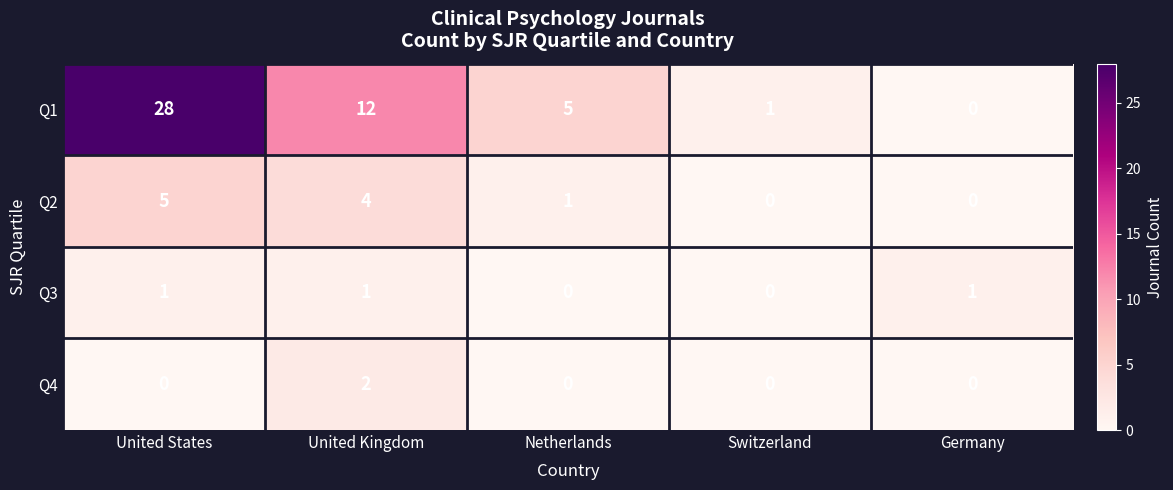

Reading left to right, extract all data points from this chart.

Q1: United States=28	United Kingdom=12	Netherlands=5	Switzerland=1	Germany=0
Q2: United States=5	United Kingdom=4	Netherlands=1	Switzerland=0	Germany=0
Q3: United States=1	United Kingdom=1	Netherlands=0	Switzerland=0	Germany=1
Q4: United States=0	United Kingdom=2	Netherlands=0	Switzerland=0	Germany=0